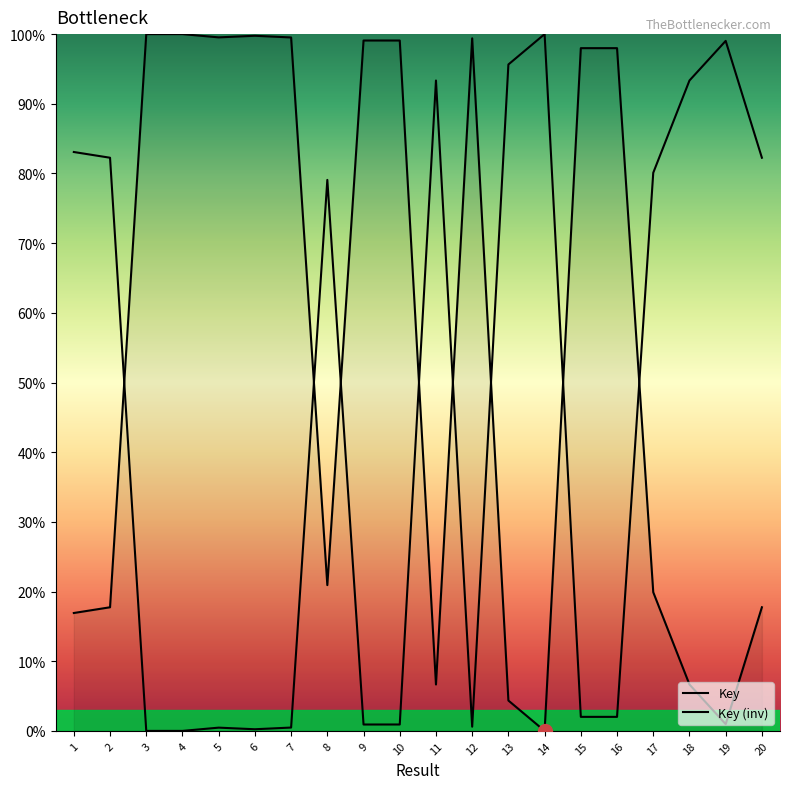

What is the average value?

55.2